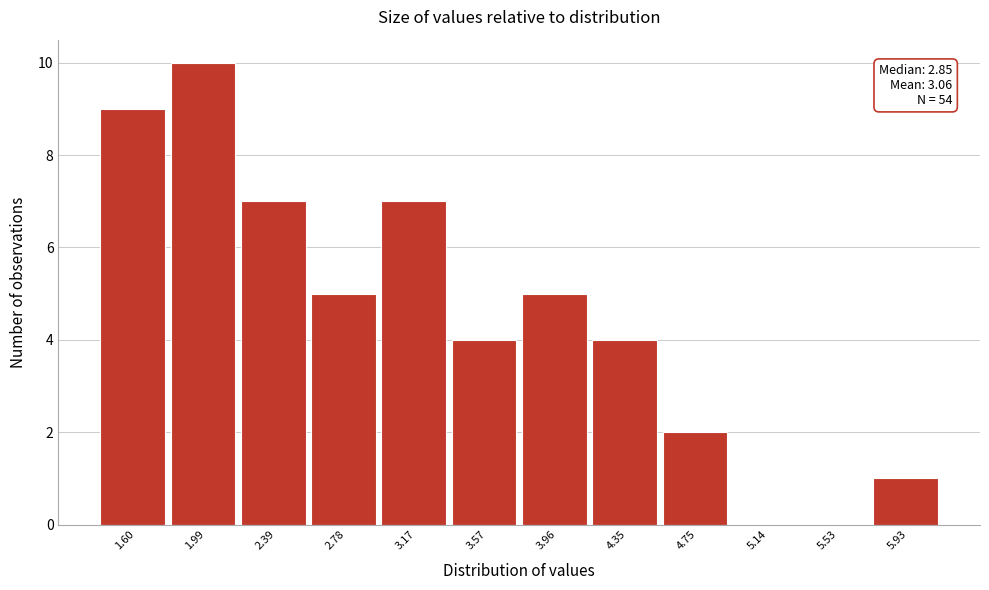

Reading left to right, transcribe all the data shown in this chart.

1.60=9	1.99=10	2.39=7	2.78=5	3.17=7	3.57=4	3.96=5	4.35=4	4.75=2	5.14=0	5.53=0	5.93=1